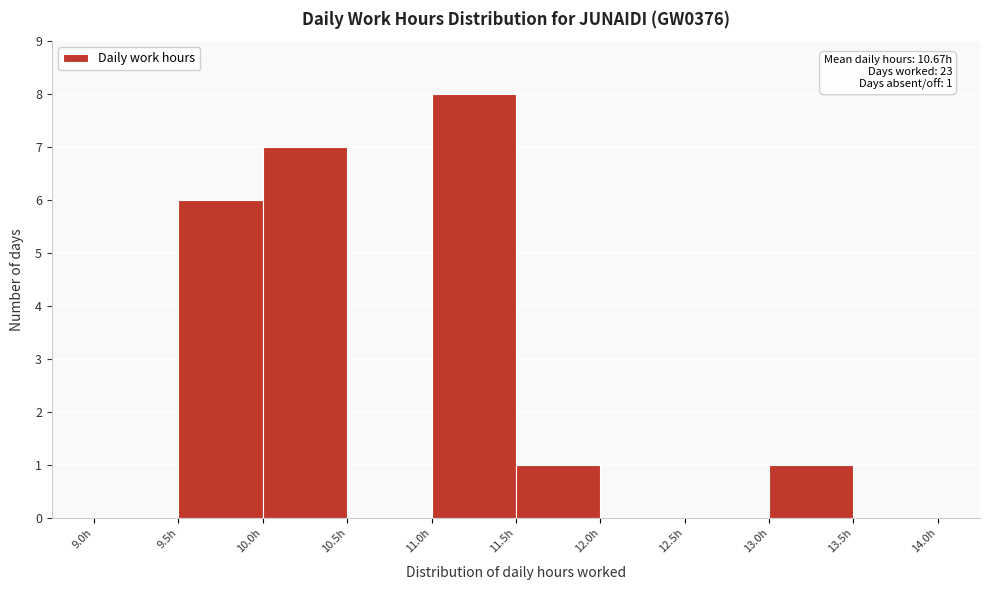

Which range on the x-axis has the tallest bar?

11.0 to 11.5